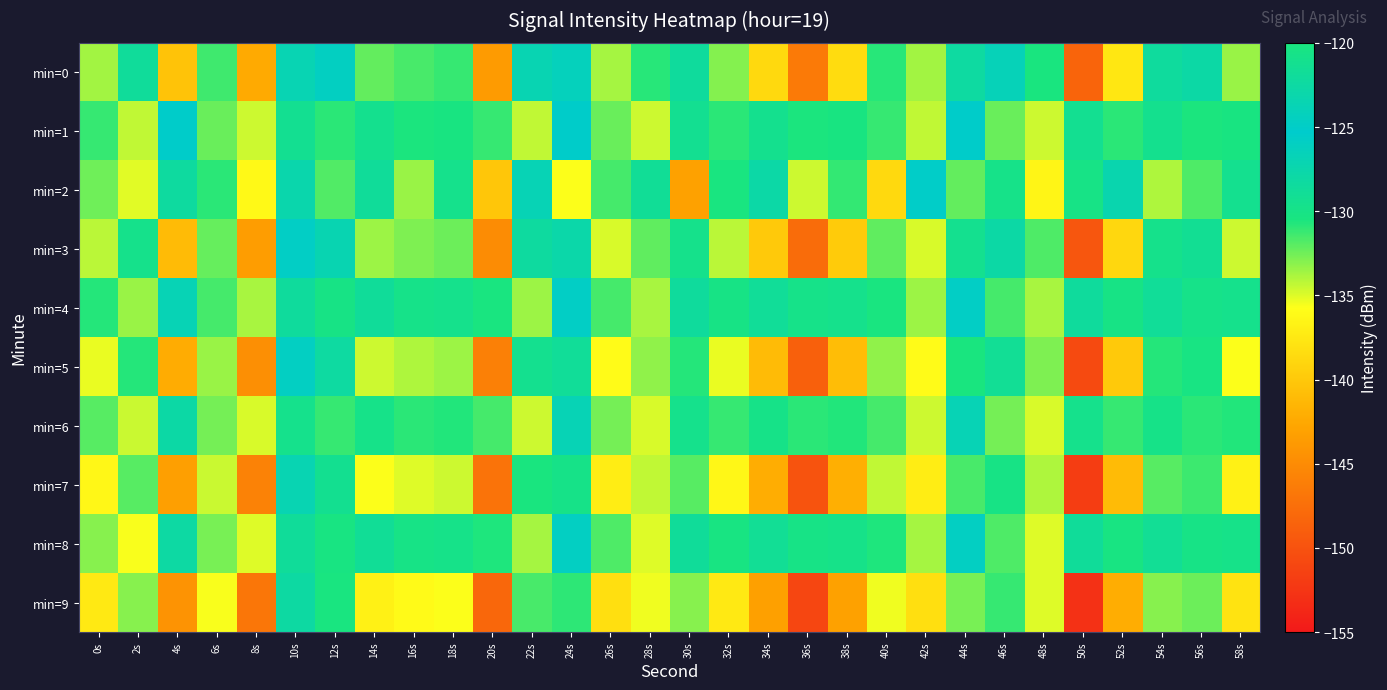

Which category has the lowest value across all series?

50s